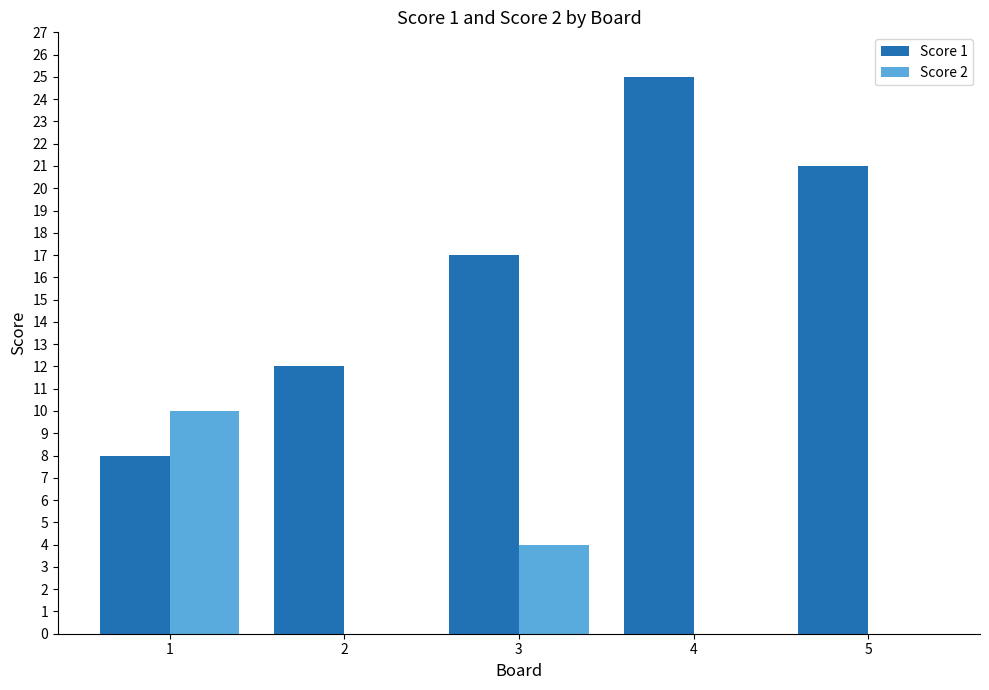

At which label is Score 2 closest to 5?

3